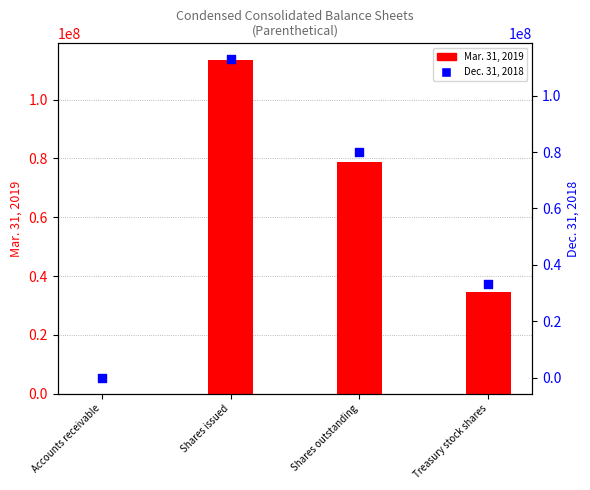

Which series reaches the maximum Y coordinate?

Mar. 31, 2019